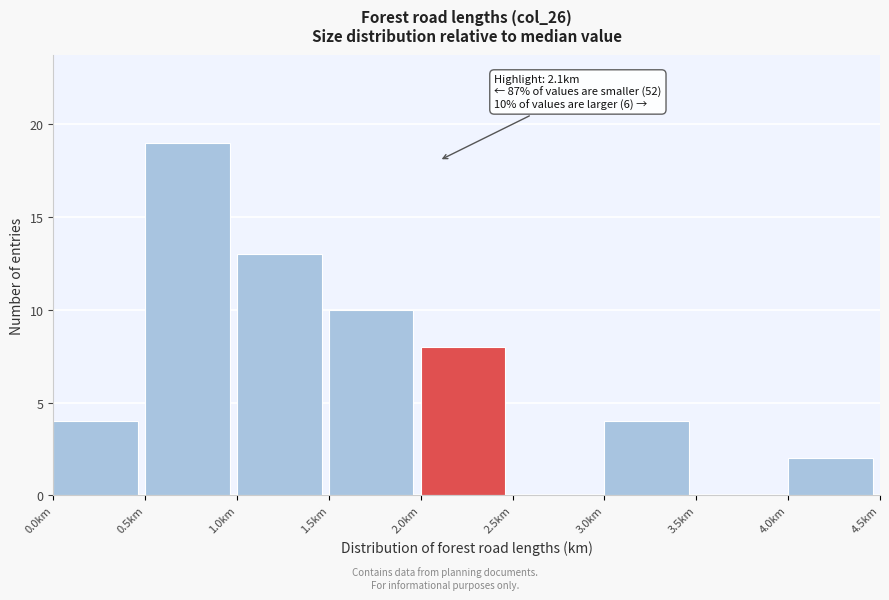

Over which range of the x-axis is the bar tallest?

0.5 to 1.0